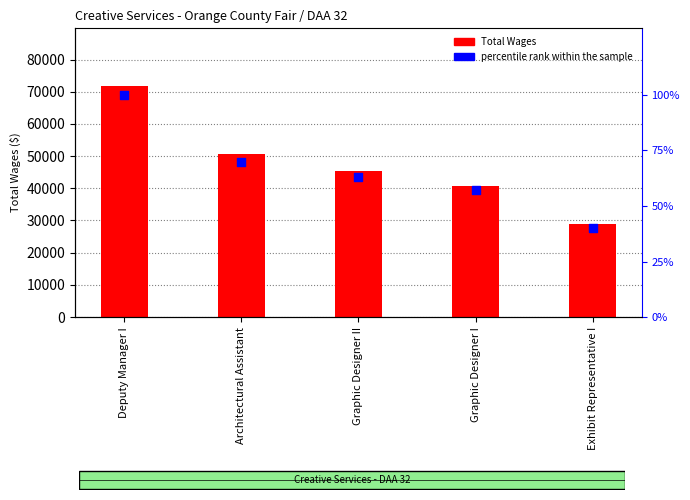

Which series has the largest total across all categories?

Total Wages